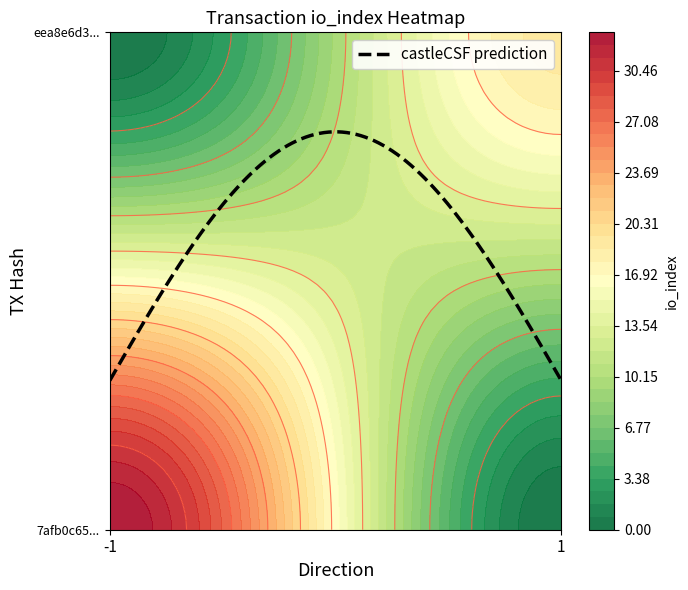

Reading left to right, transcribe all the data shown in this chart.

7afb0c659914617489b0a503bd3f718f0c53562: direction=-1	io_index=33
eea8e6d32512b663730eced12860e0547f01625: direction=1	io_index=19